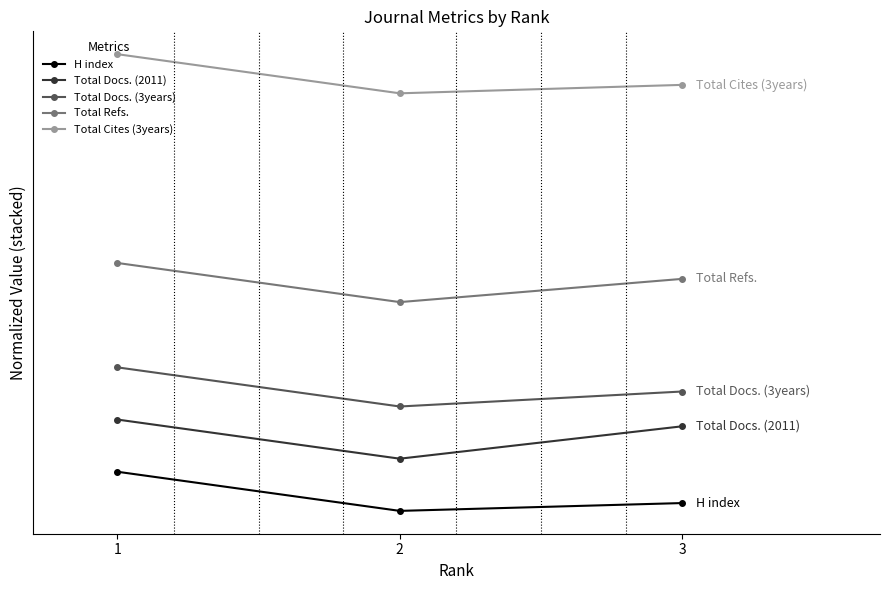

What is the value of the Total Cites (3years) point at the 2nd from the left?

1600.0